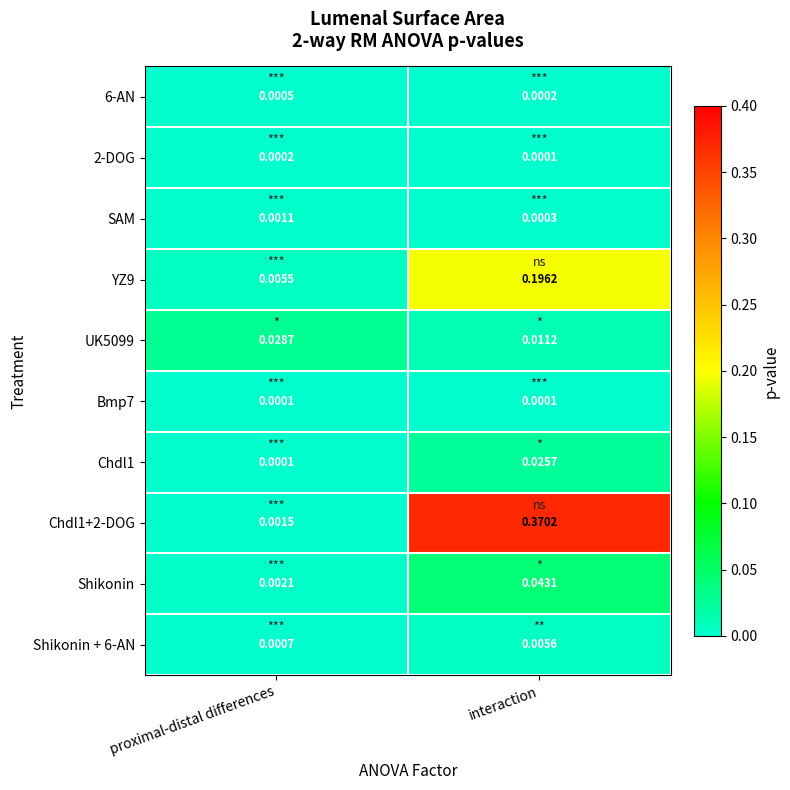

Rank the categories by 2-DOG value from highest to lowest.

proximal-distal differences, interaction